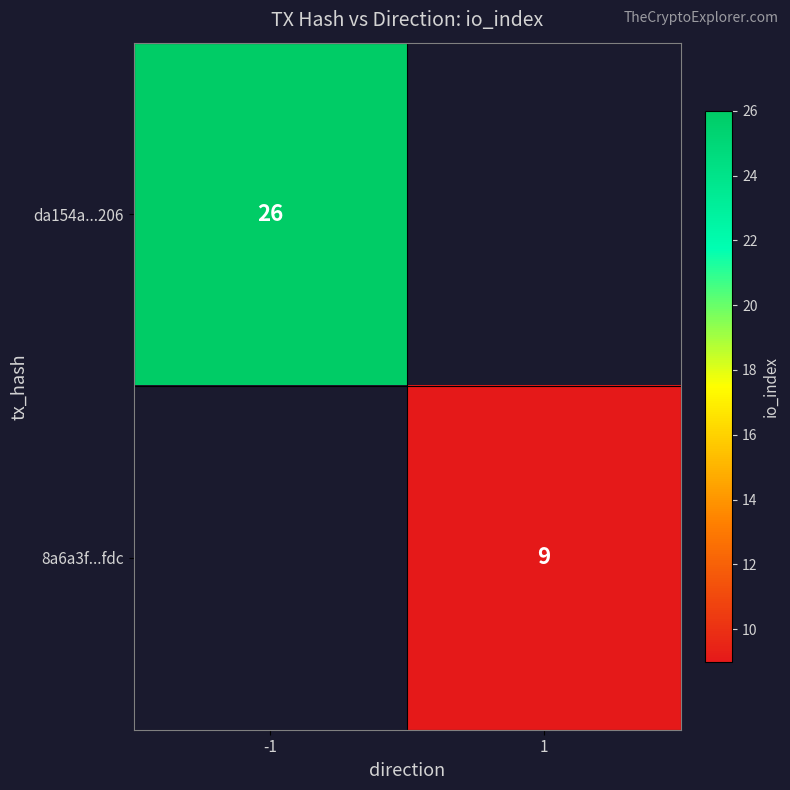

Is it true that da154a...206 equals 26 at -1?

True